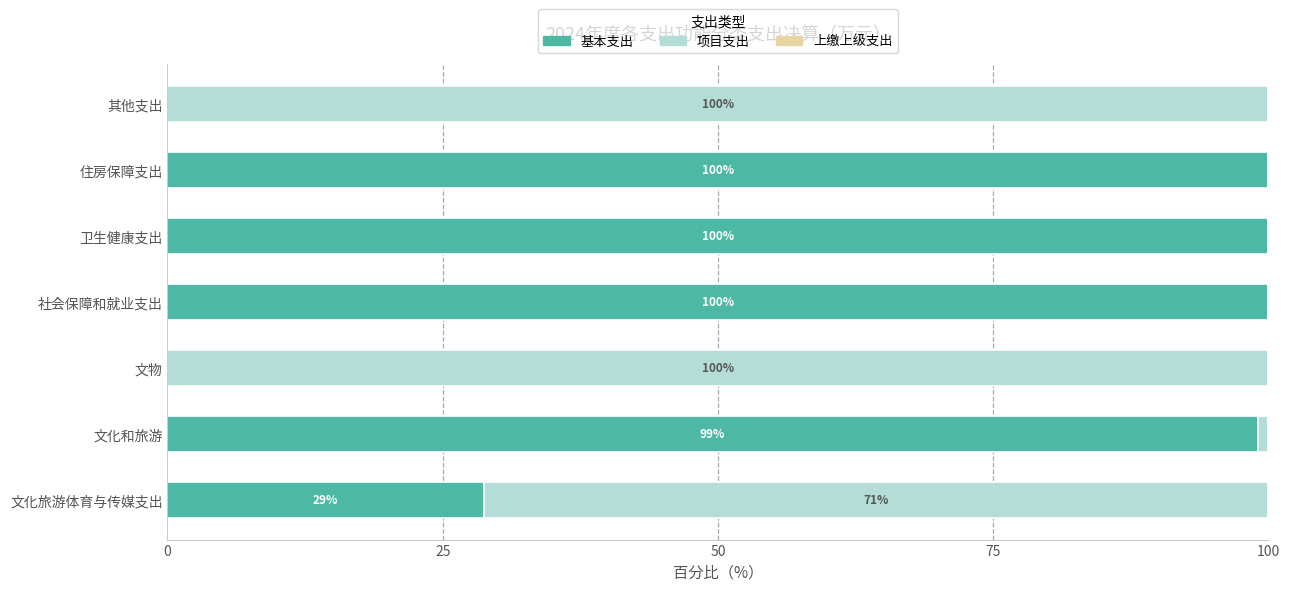

What is the total value across all series at 文化旅游体育与传媒支出?

100.0